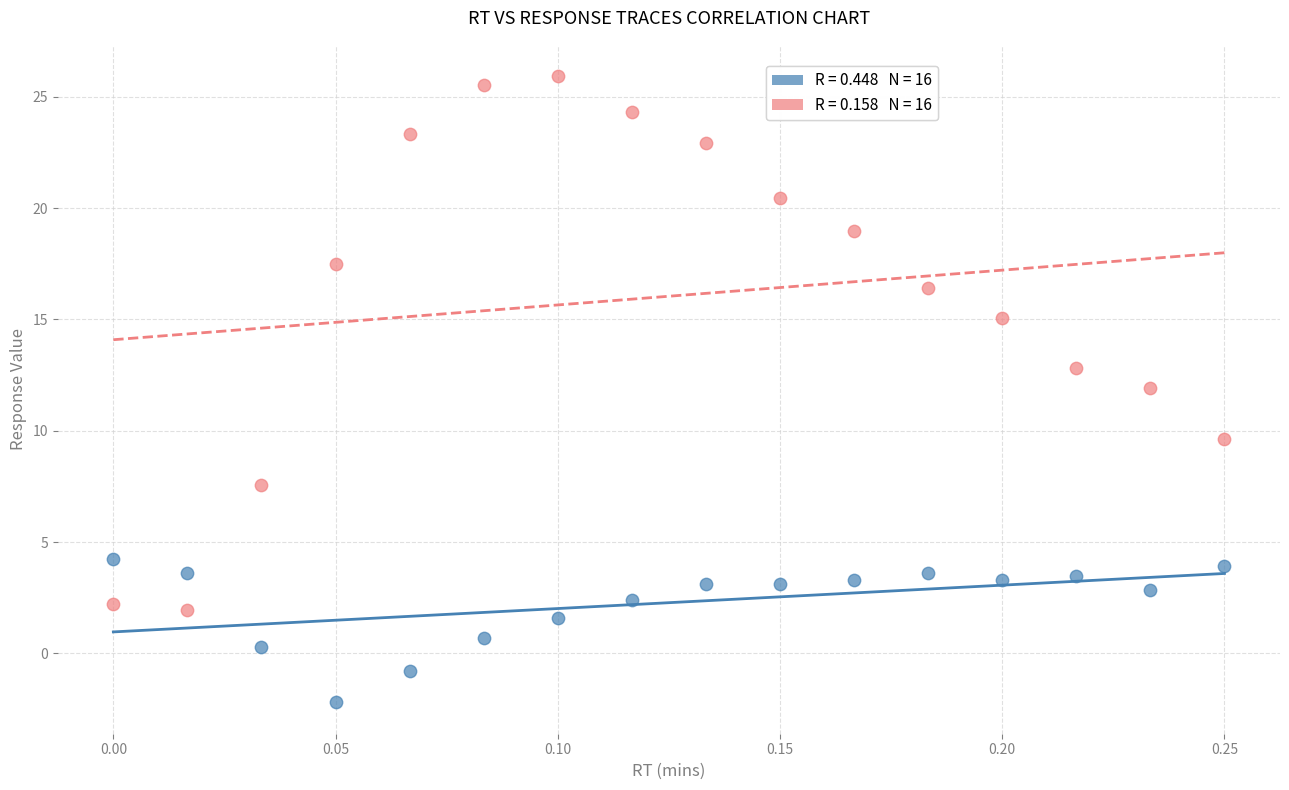

Across all data points, what is the range of Y values (max minus min)?

28.1